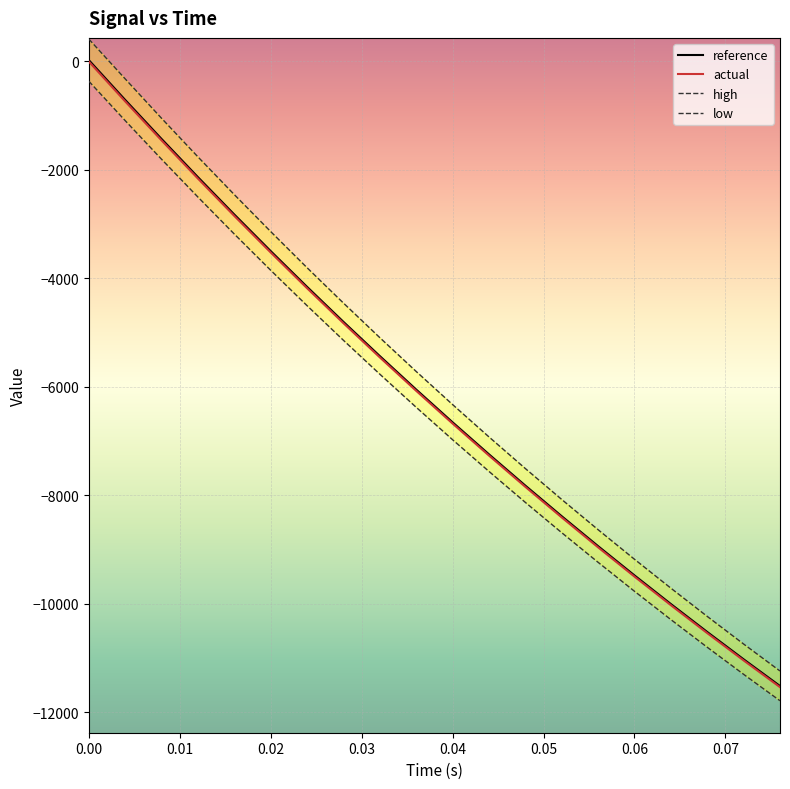

Which series has the widest spread of values?

high